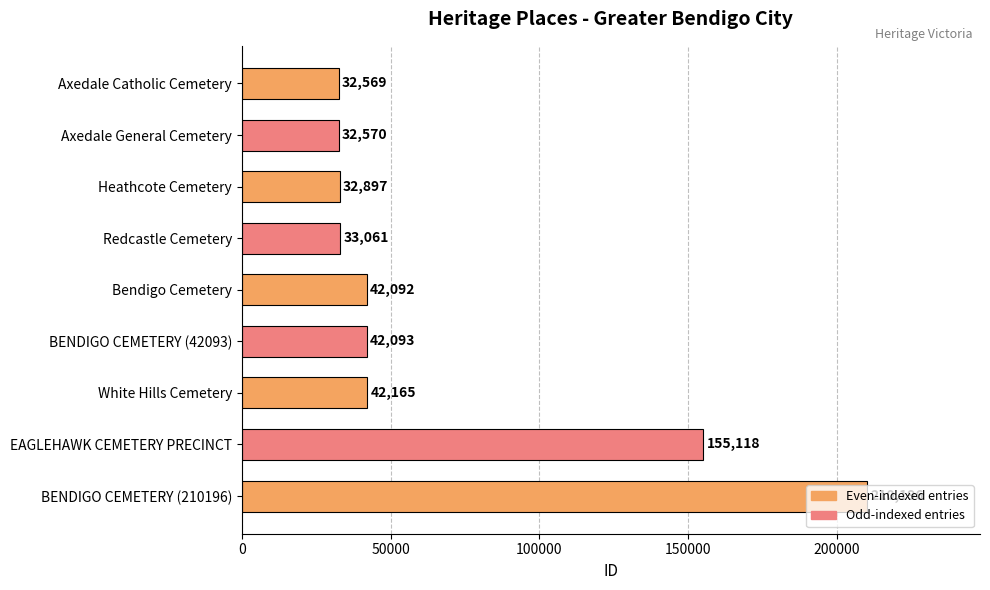

Between Heathcote Cemetery and EAGLEHAWK CEMETERY PRECINCT, which is larger?

EAGLEHAWK CEMETERY PRECINCT